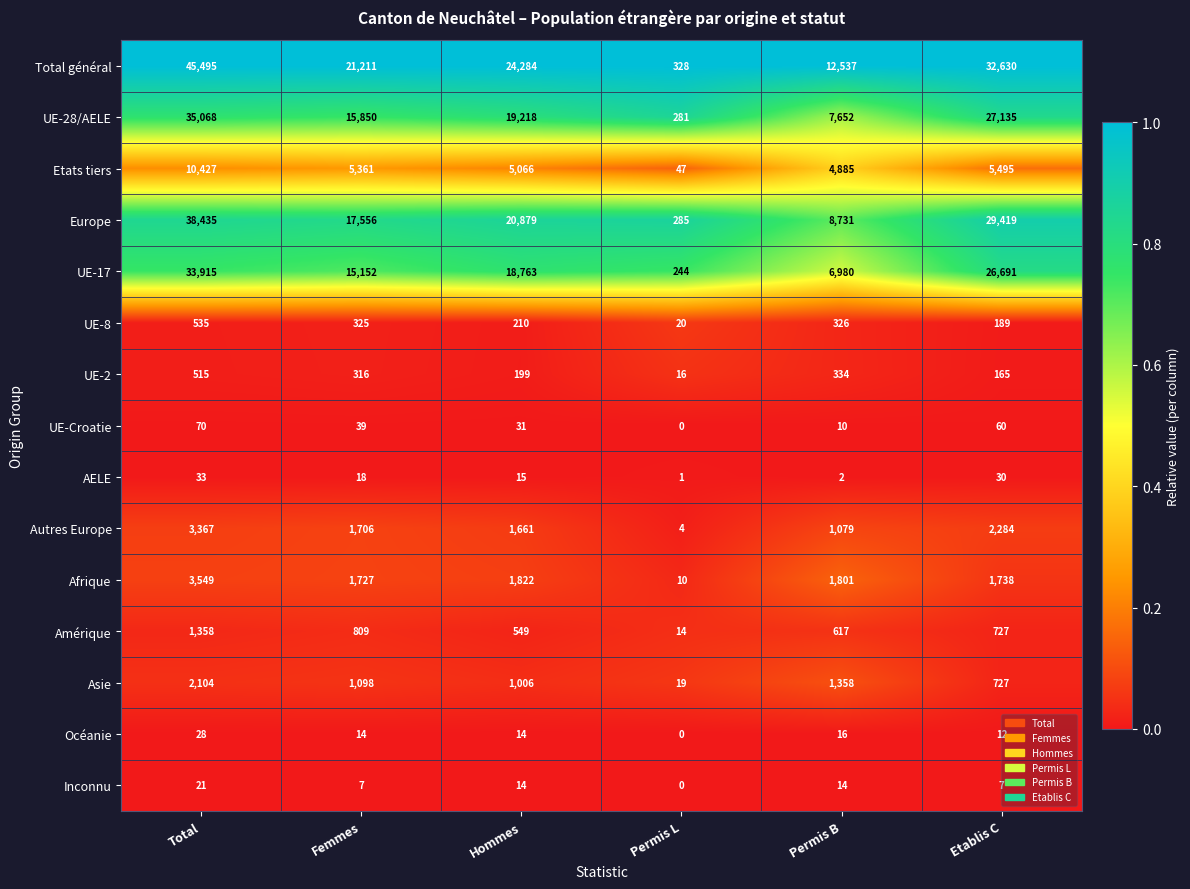

Which series has the largest total across all categories?

Total général